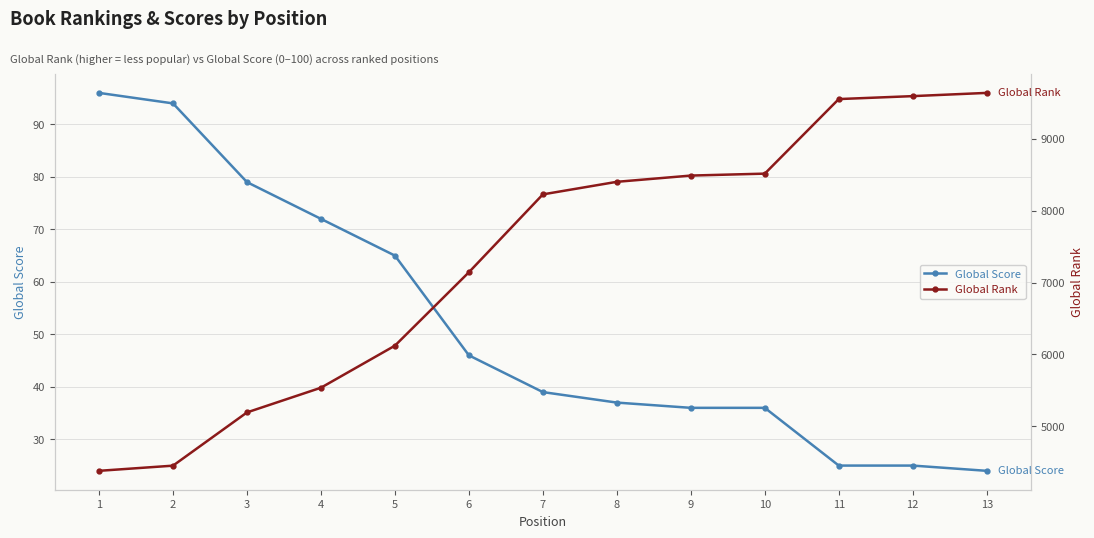

The value of Global Score at 11 is 35. True or false?

False